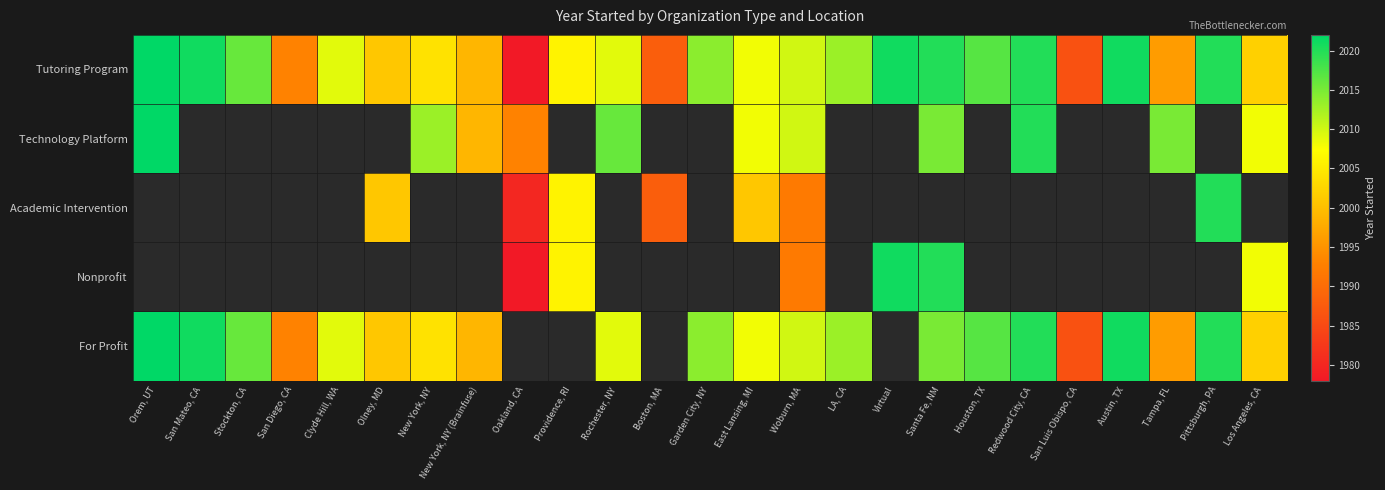

Where does the Tutoring Program series first go above 2009?

Orem, UT